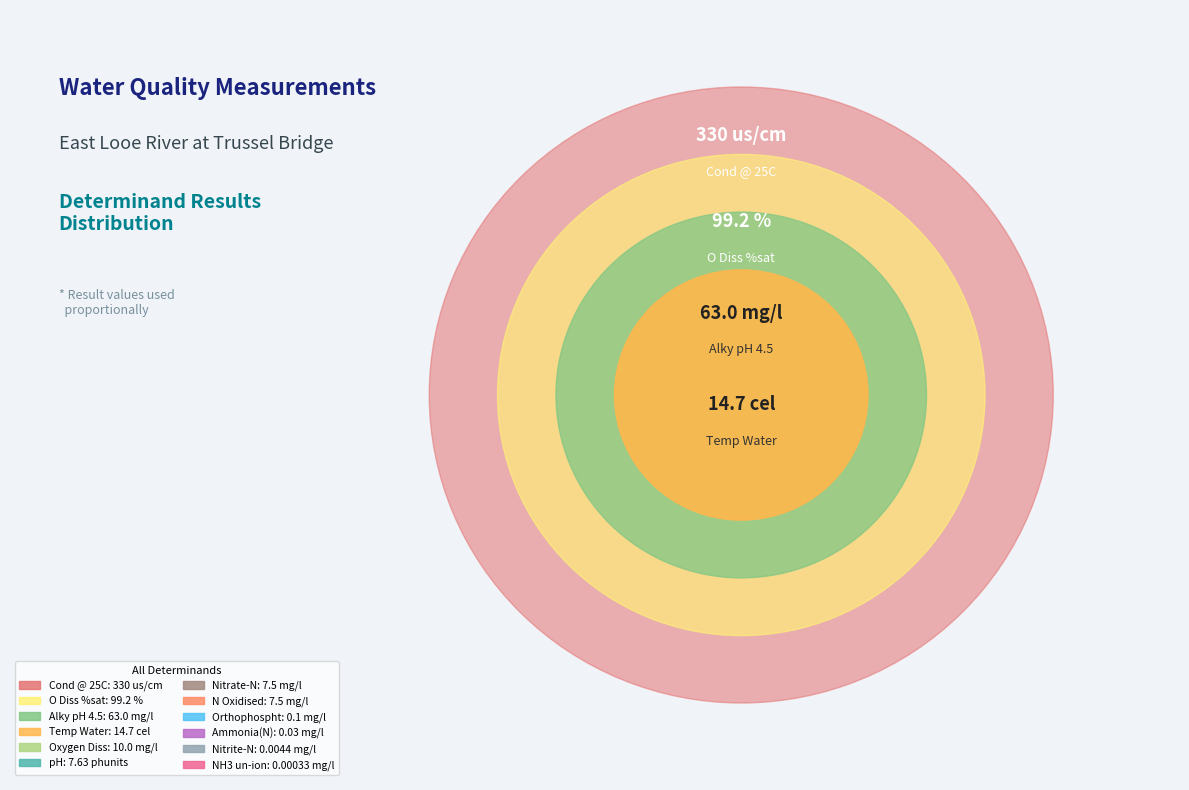

True or false: Temp Water
(14.7 cel) accounts for 3% of the total.

True